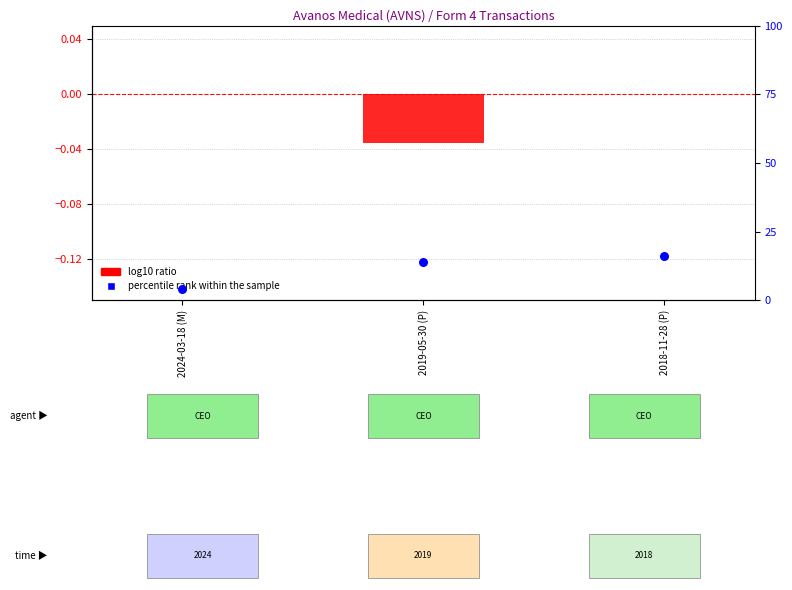

What is the total value across all series at 2018-11-28 (P)?

16.0